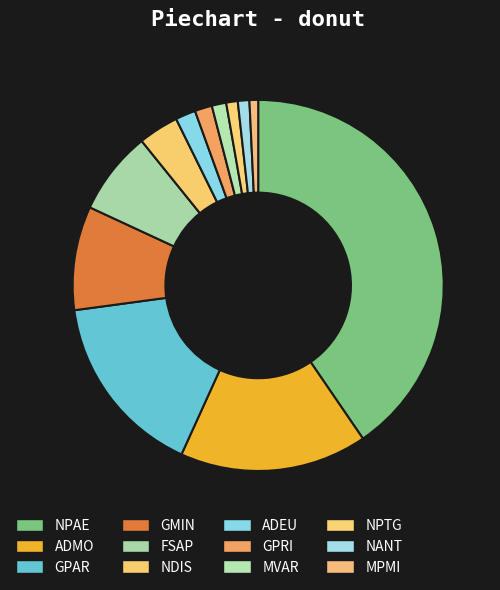

To the nearest percent, what is the average slice percentage?

8%